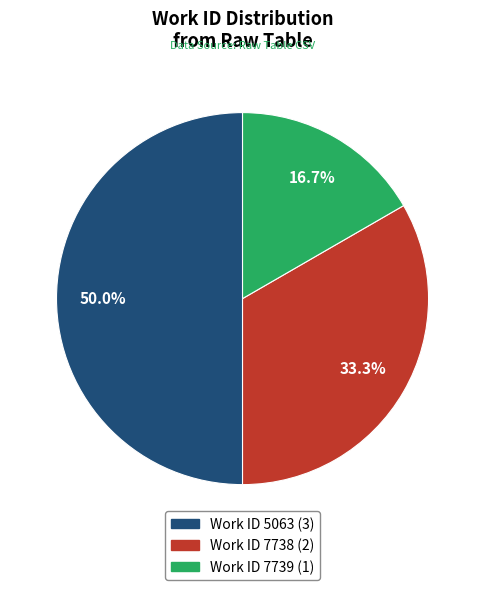

Count the number of slices in the pie.

3